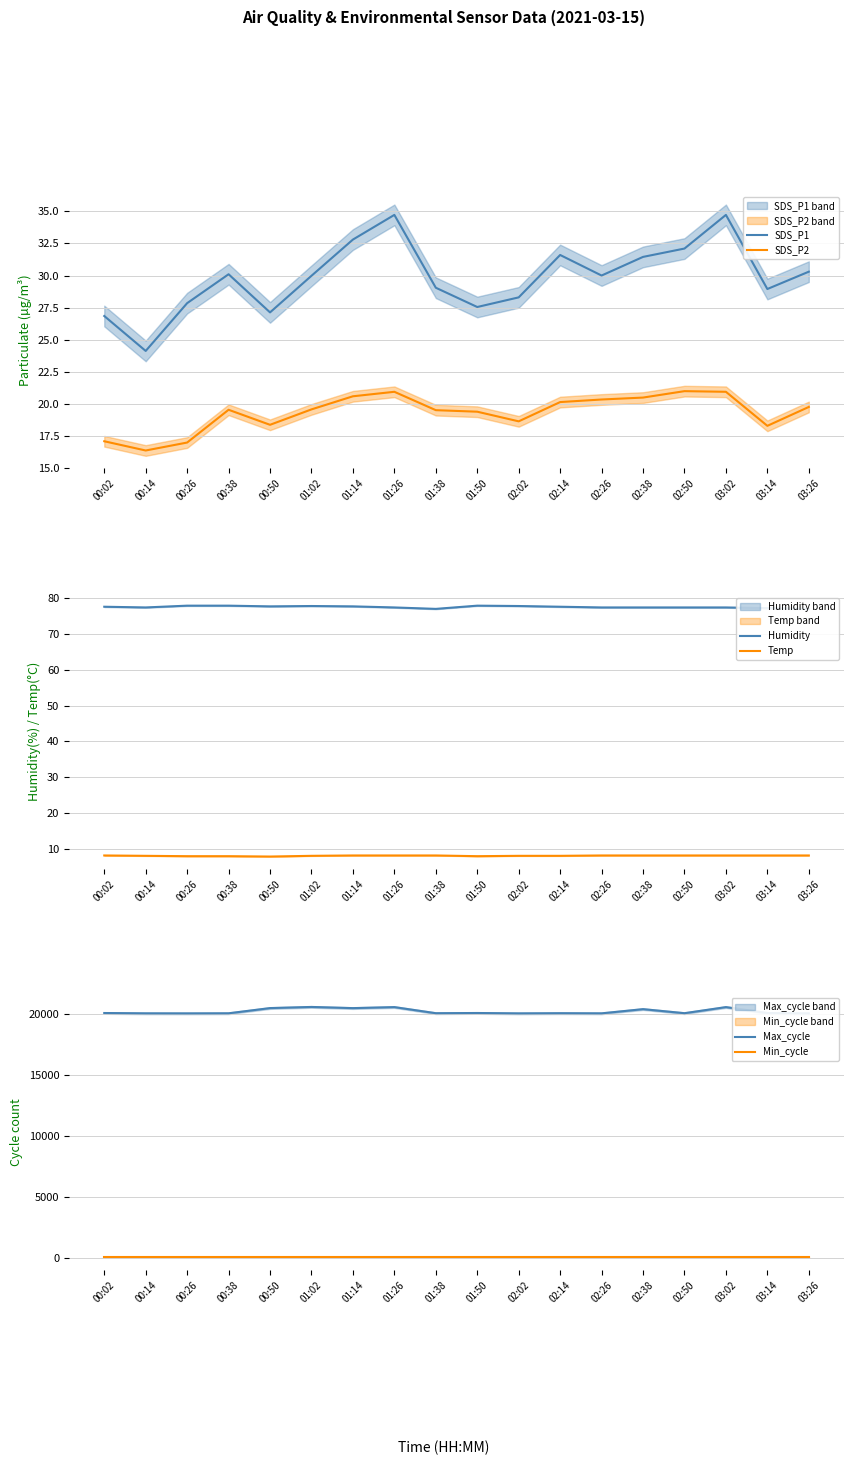

What is the label of the 13th point from the right?

01:02